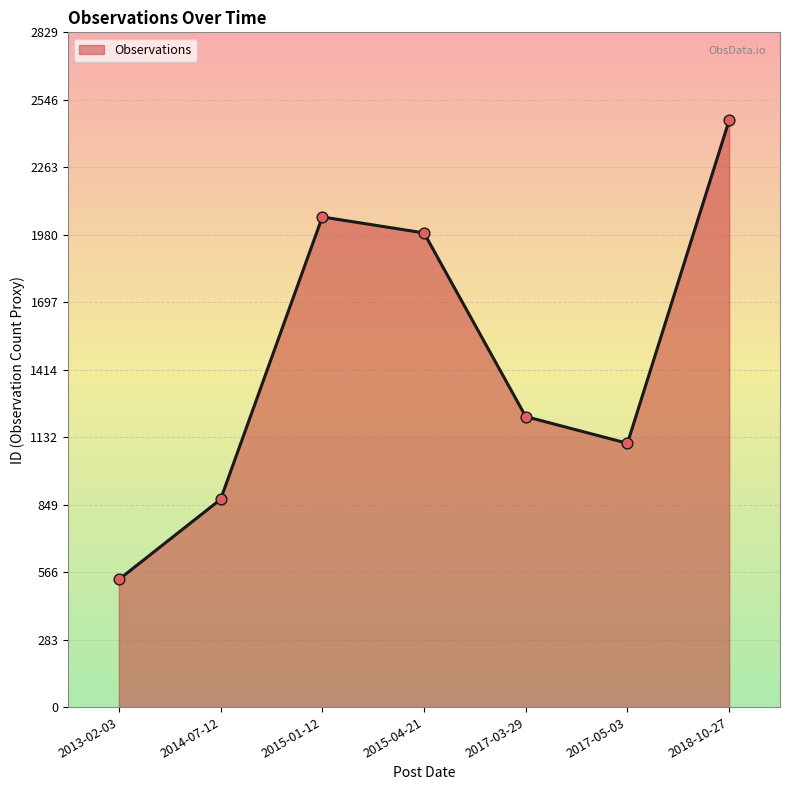

Approximately how many times larger is the value at 2017-05-03 compared to 2015-01-12?

0.5